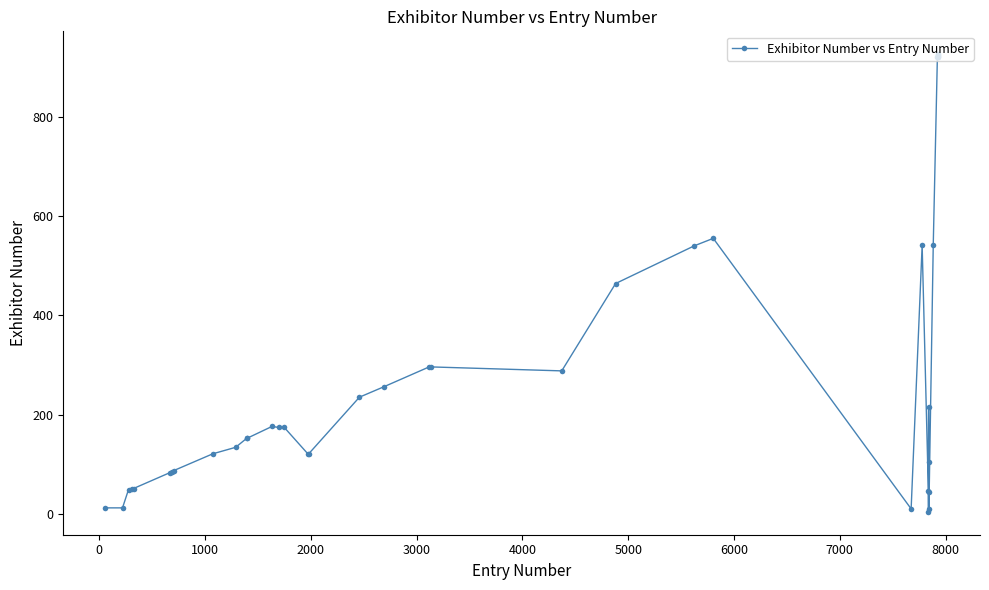

What is the greatest value displayed?

926